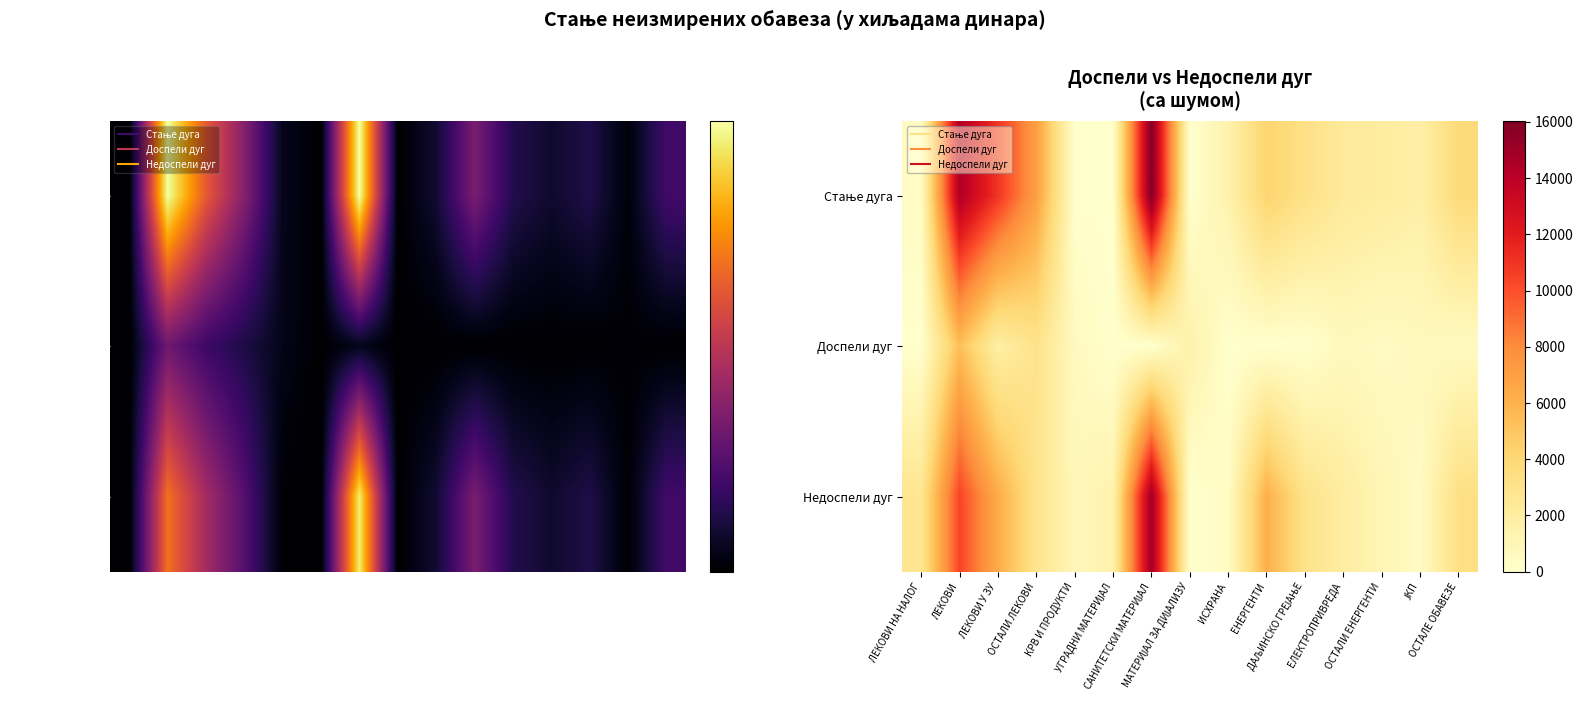

The value of Доспели дуг at ОСТАЛИ ЕНЕРГЕНТИ is 685.8. True or false?

False